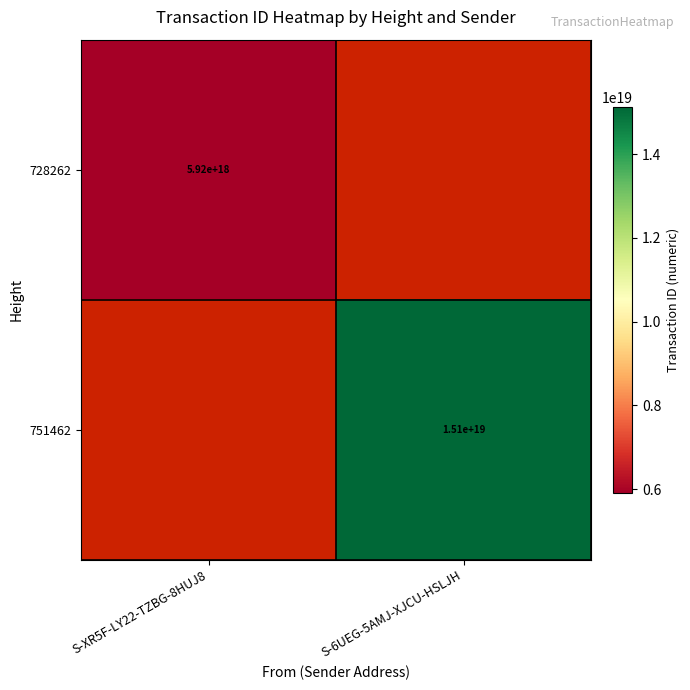

Is it true that 728262 equals 8354990579882465280 at S-XR5F-LY22-TZBG-8HUJ8?

False